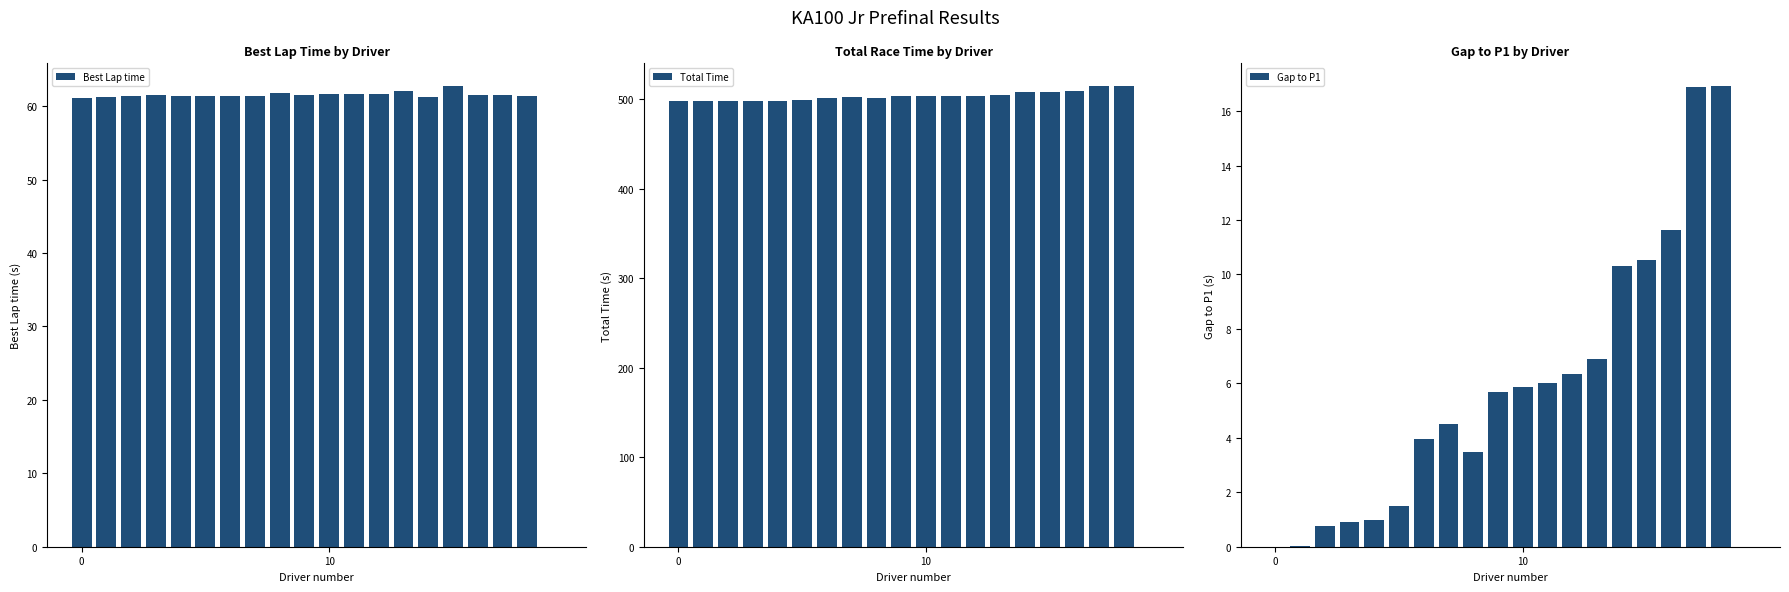

What is the difference between the second highest and minimum values in the Total Time series?

514.1